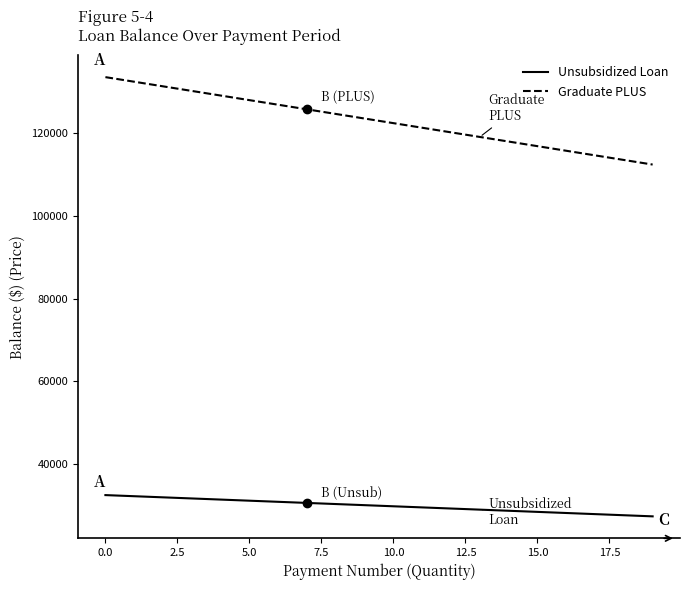

What is the difference between the maximum and minimum values in the Graduate PLUS series?

21151.3